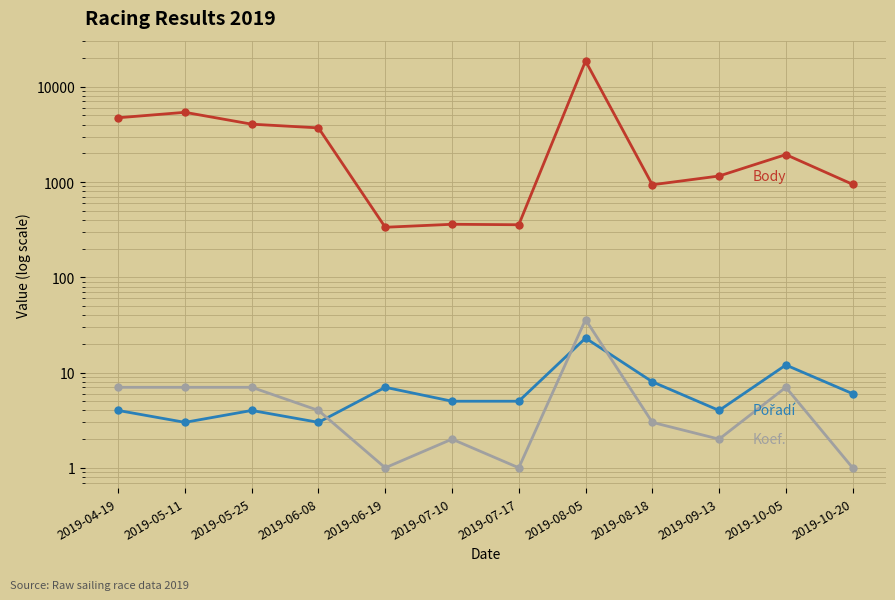

What is the value of the Koef. point at the 11th from the left?

7